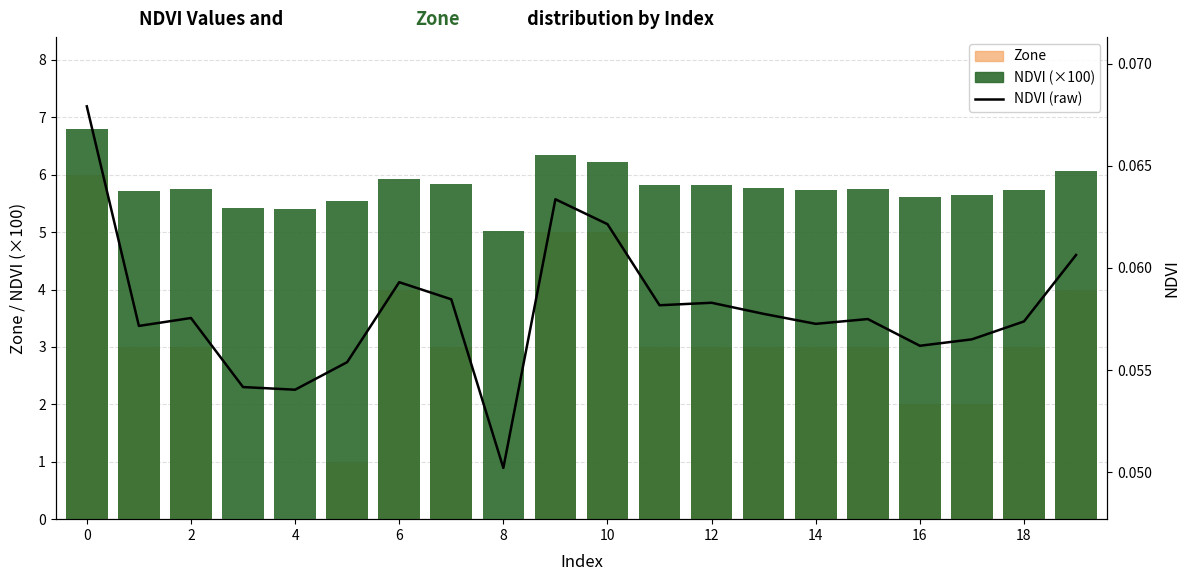

Rank the series by their average value, from lowest to highest.

NDVI (raw), Zone, NDVI (×100)